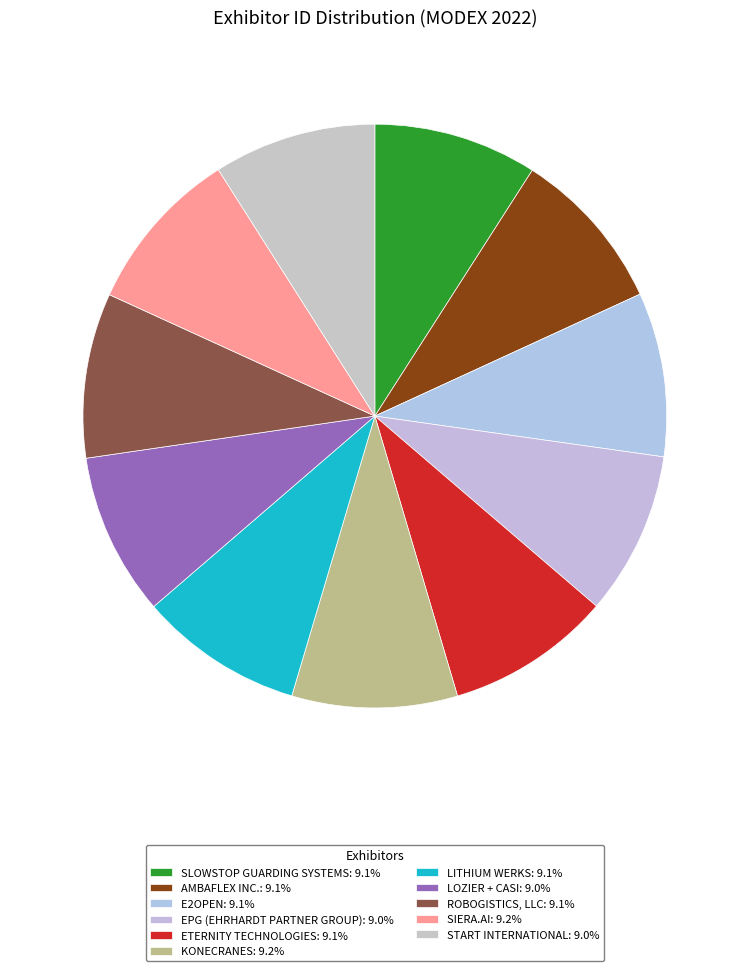

How many slices are in this pie chart?

11